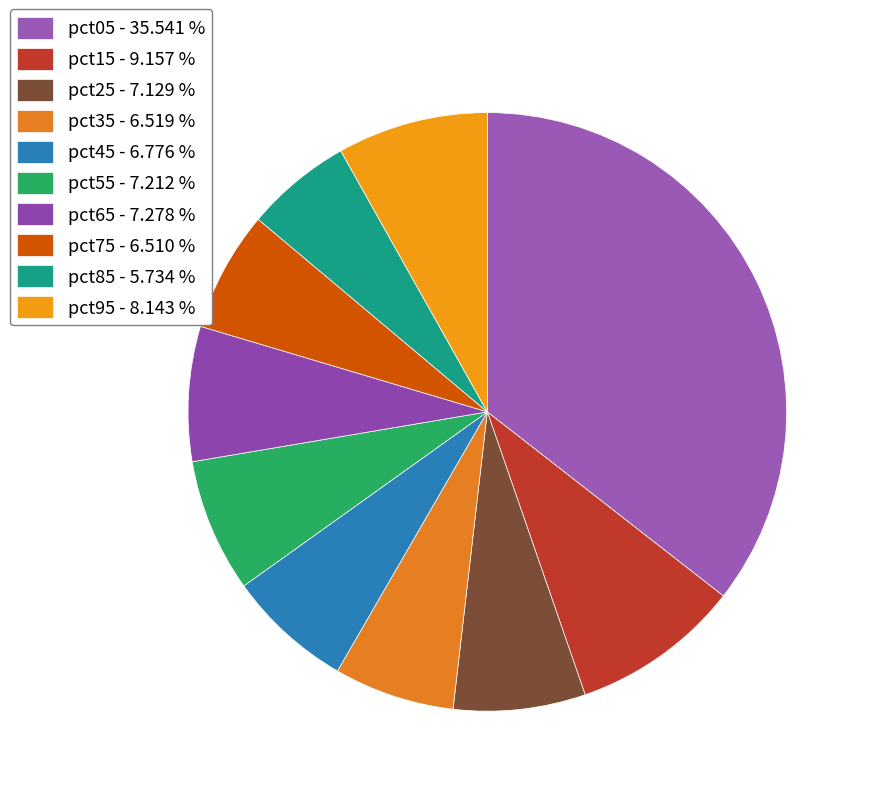

Does pct45 represent more than half of the total?

No